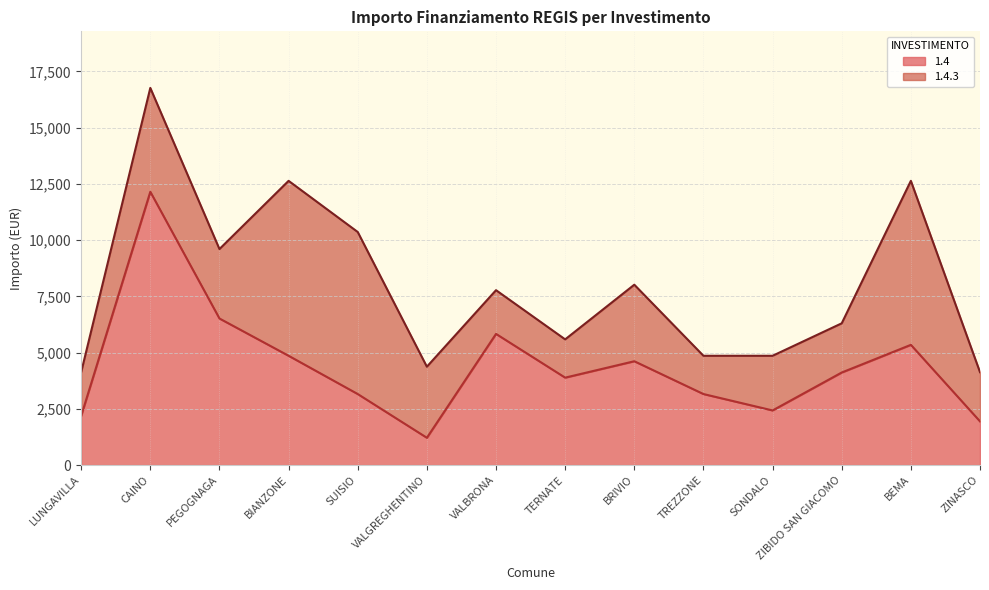

At which category is the sum across all series the highest?

CAINO